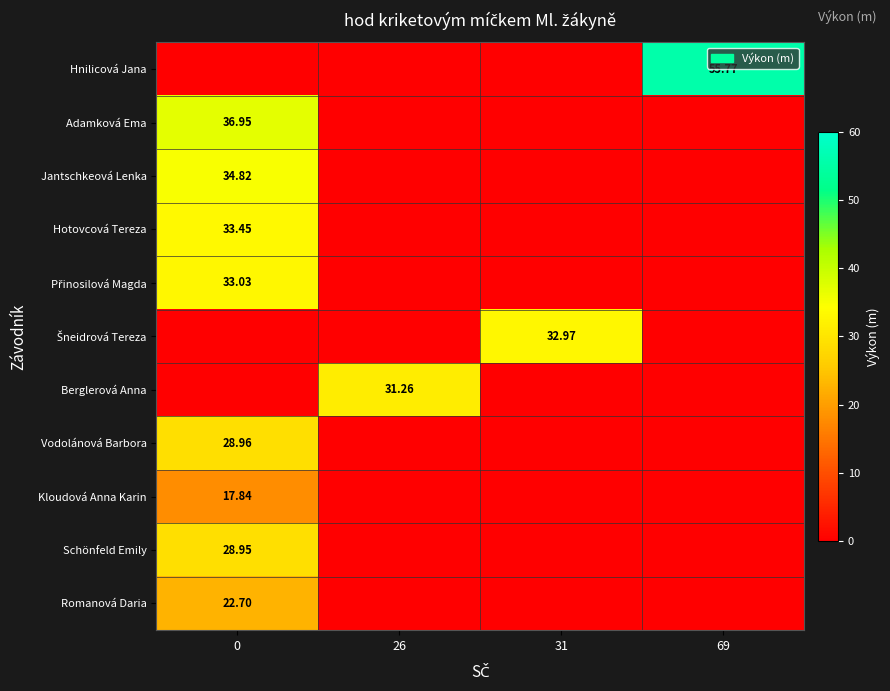

What is the total value across all series at 31?

33.0